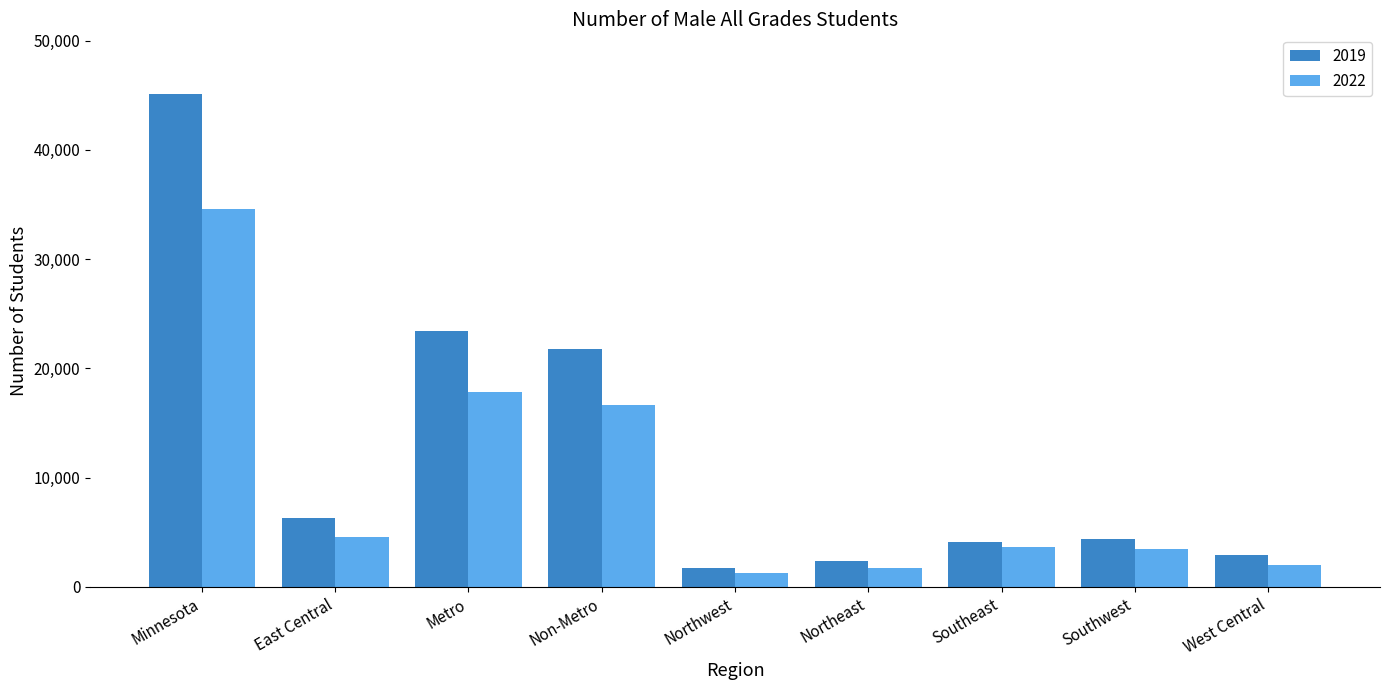

What is the label of the 4th bar from the right?

Northeast